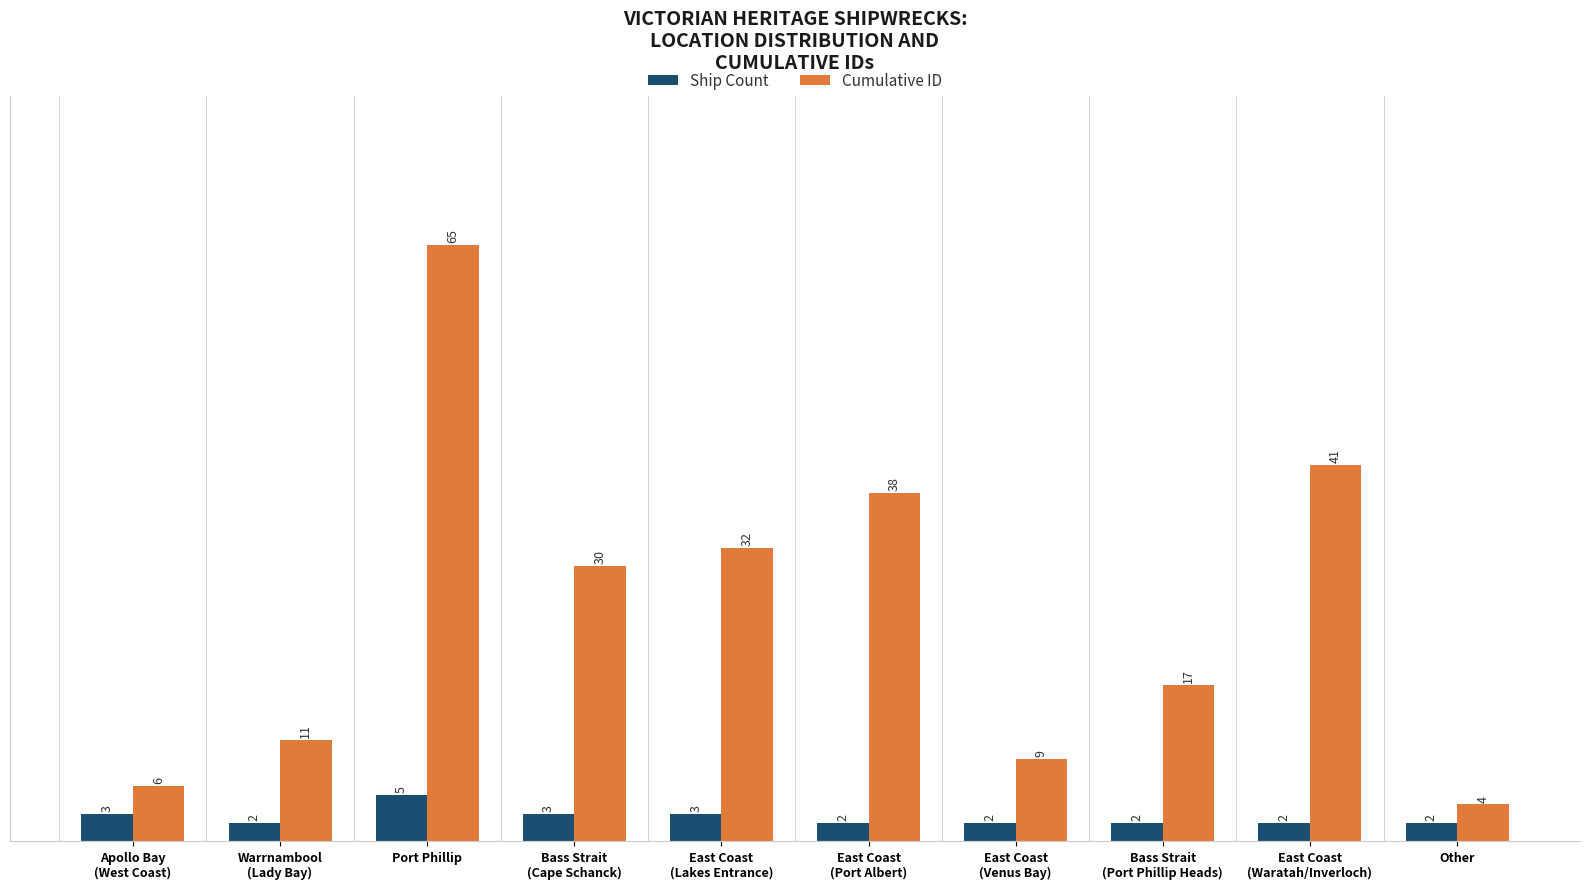

Which series has the largest range (max minus min)?

Cumulative ID